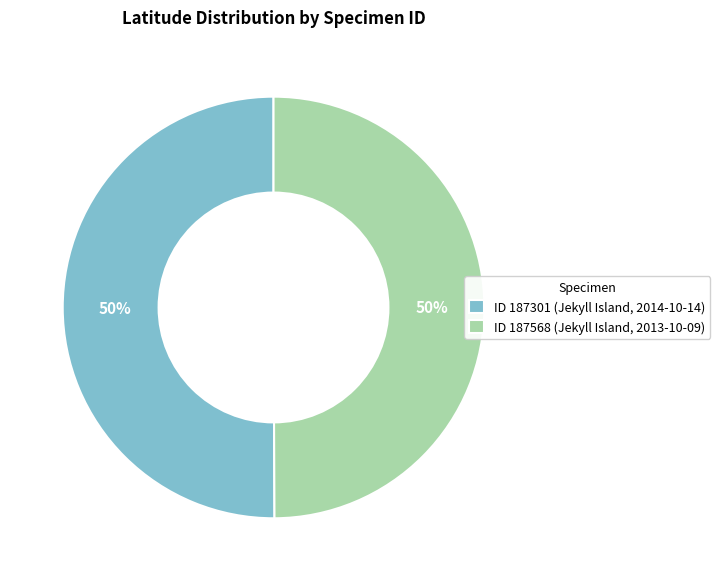

To the nearest percent, what is the average slice percentage?

50%